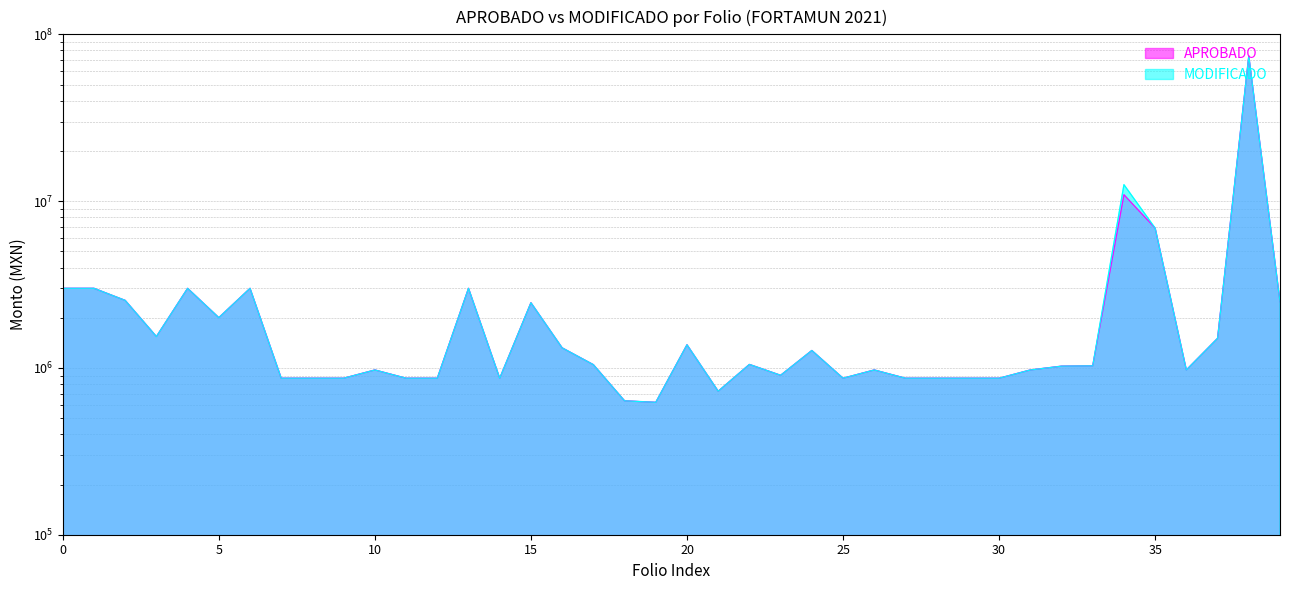

What is the average value of the MODIFICADO series?

3636697.6